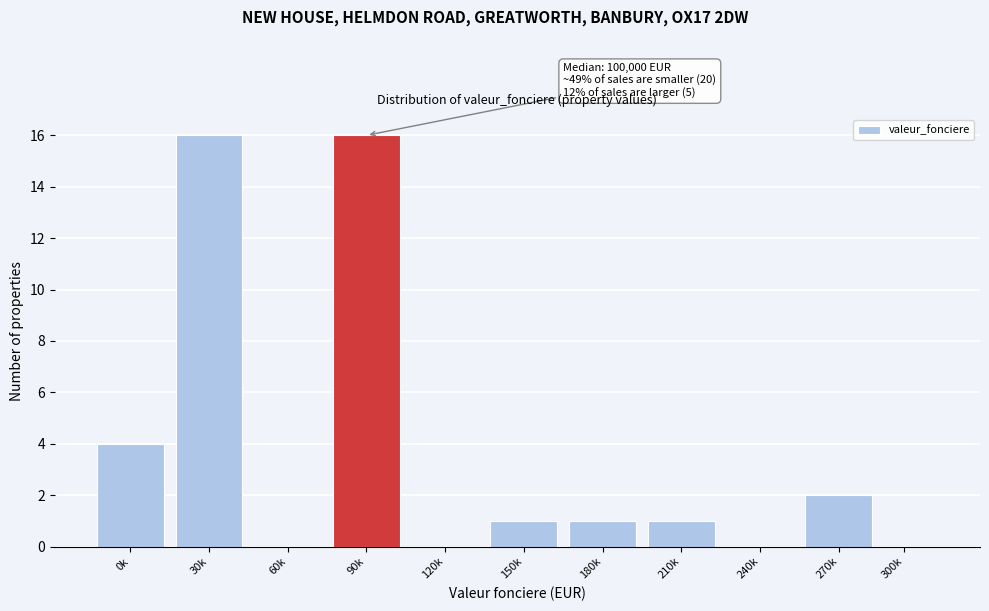

Reading left to right, extract all data points from this chart.

0k=4	30k=16	60k=0	90k=16	120k=0	150k=1	180k=1	210k=1	240k=0	270k=2	300k=0